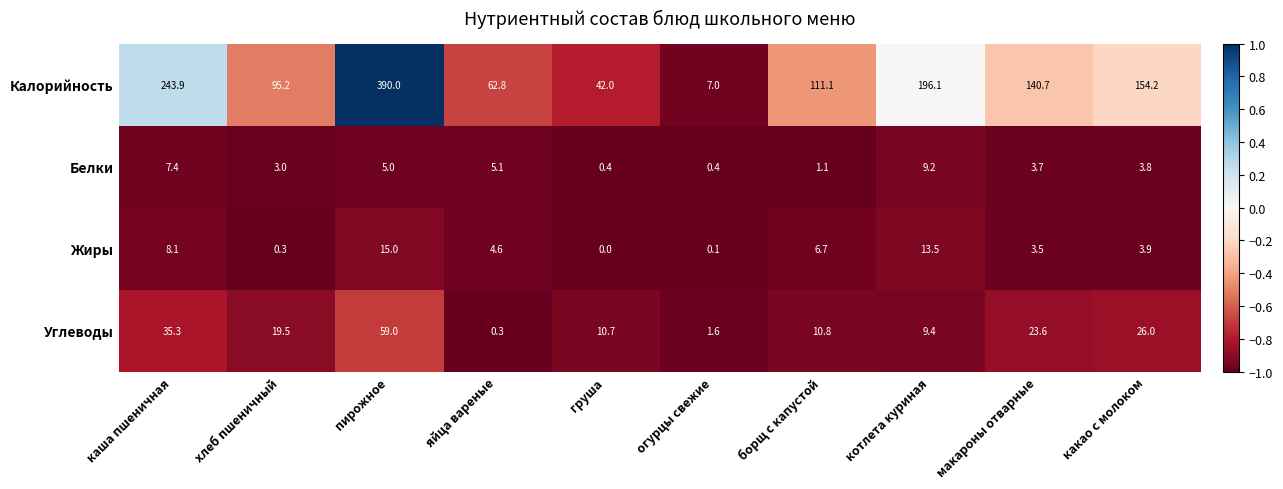

What is the difference between the second highest and minimum values in the Калорийность series?

236.9